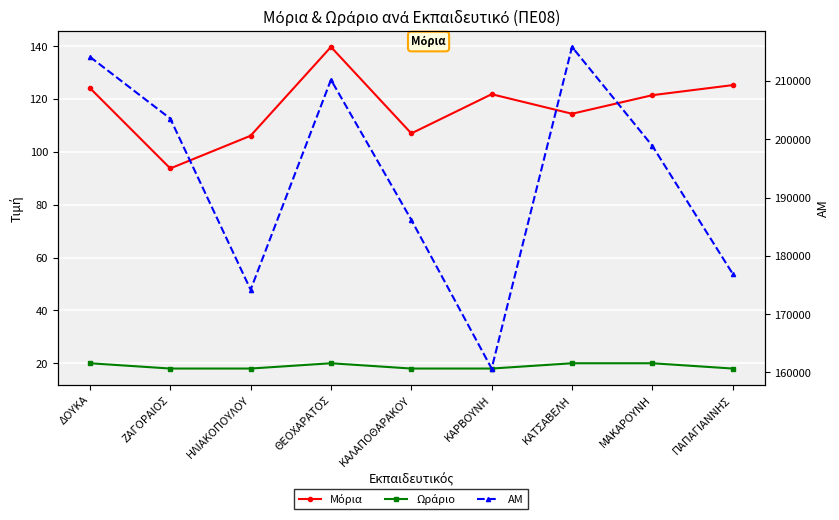

Reading left to right, transcribe all the data shown in this chart.

Μόρια: ΔΟΥΚΑ=124.1	ΖΑΓΟΡΑΙΟΣ=93.7	ΗΛΙΑΚΟΠΟΥΛΟΥ=106.1	ΘΕΟΧΑΡΑΤΟΣ=139.7	ΚΑΛΑΠΟΘΑΡΑΚΟΥ=107.0	ΚΑΡΒΟΥΝΗ=121.8	ΚΑΤΣΑΒΕΛΗ=114.4	ΜΑΚΑΡΟΥΝΗ=121.4	ΠΑΠΑΓΙΑΝΝΗΣ=125.2
Ωράριο: ΔΟΥΚΑ=20.0	ΖΑΓΟΡΑΙΟΣ=18.0	ΗΛΙΑΚΟΠΟΥΛΟΥ=18.0	ΘΕΟΧΑΡΑΤΟΣ=20.0	ΚΑΛΑΠΟΘΑΡΑΚΟΥ=18.0	ΚΑΡΒΟΥΝΗ=18.0	ΚΑΤΣΑΒΕΛΗ=20.0	ΜΑΚΑΡΟΥΝΗ=20.0	ΠΑΠΑΓΙΑΝΝΗΣ=18.0
ΑΜ: ΔΟΥΚΑ=214153.0	ΖΑΓΟΡΑΙΟΣ=203557.0	ΗΛΙΑΚΟΠΟΥΛΟΥ=174184.0	ΘΕΟΧΑΡΑΤΟΣ=210214.0	ΚΑΛΑΠΟΘΑΡΑΚΟΥ=186183.0	ΚΑΡΒΟΥΝΗ=160658.0	ΚΑΤΣΑΒΕΛΗ=215849.0	ΜΑΚΑΡΟΥΝΗ=198870.0	ΠΑΠΑΓΙΑΝΝΗΣ=176920.0